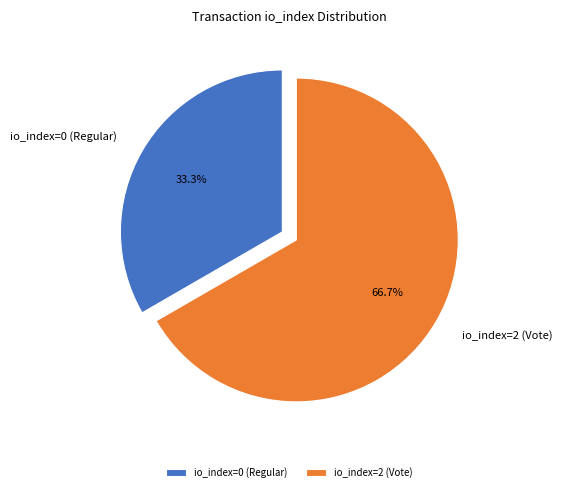

True or false: io_index=0 (Regular) accounts for 25% of the total.

False